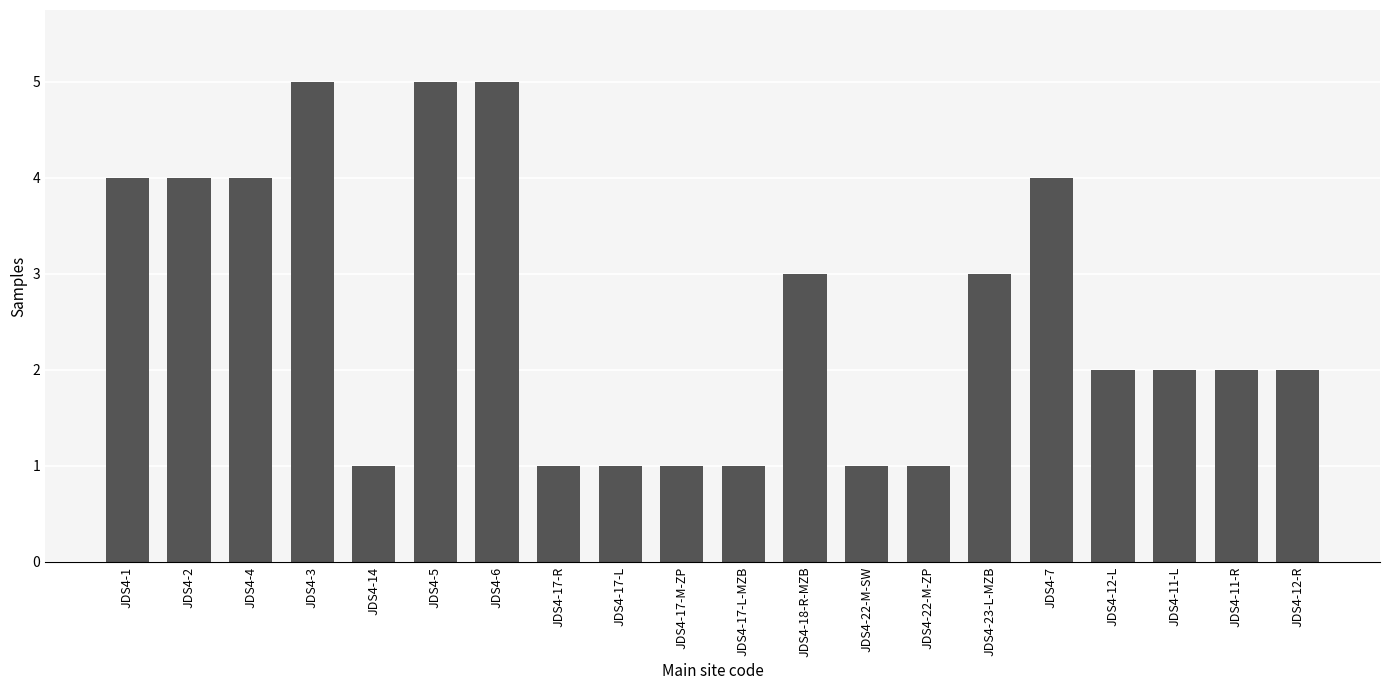

The chart shows a value of 1 at JDS4-17-L-MZB. True or false?

True